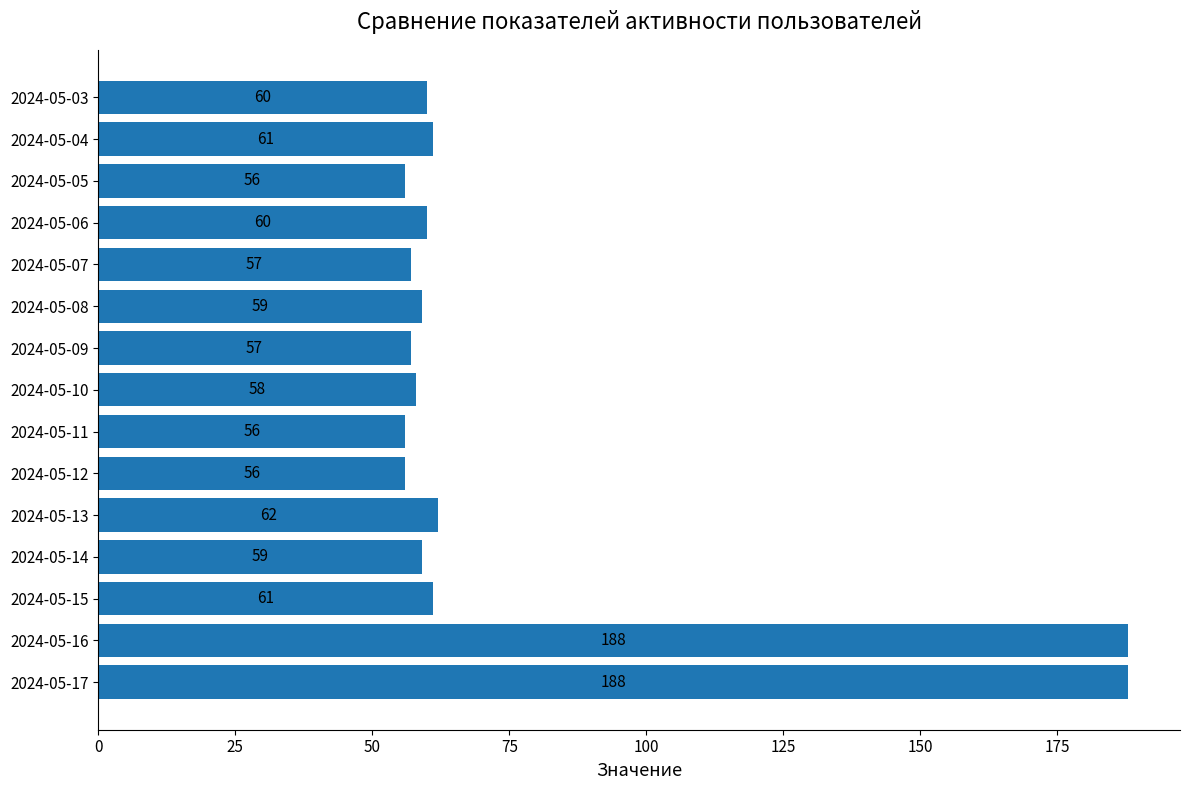

True or false: the data shows 21 at 2024-05-14.

False